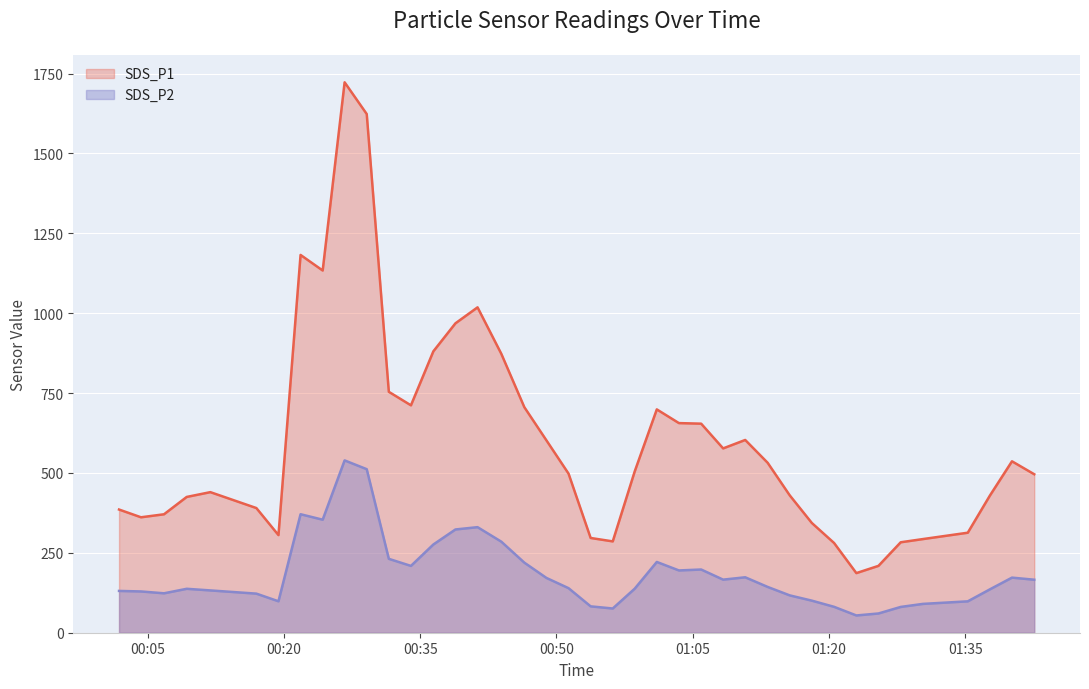

What is the difference between the maximum and minimum values in the SDS_P1 series?

1536.1